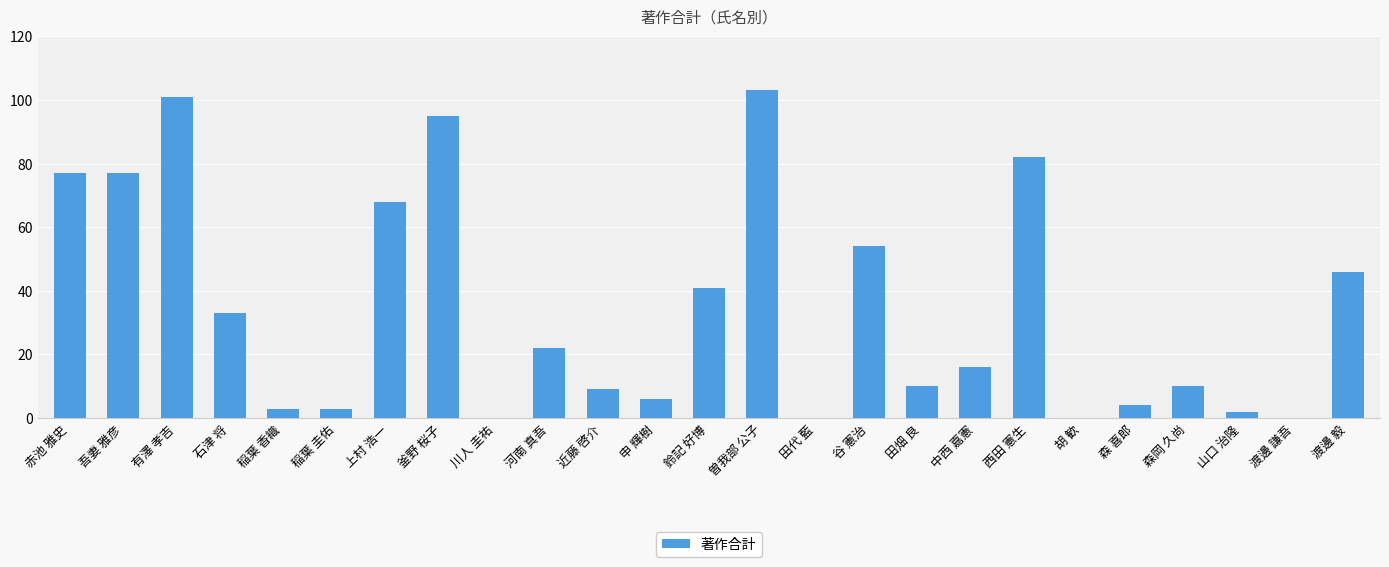

Is it true that the value at 稲葉 圭佑 is 3?

True